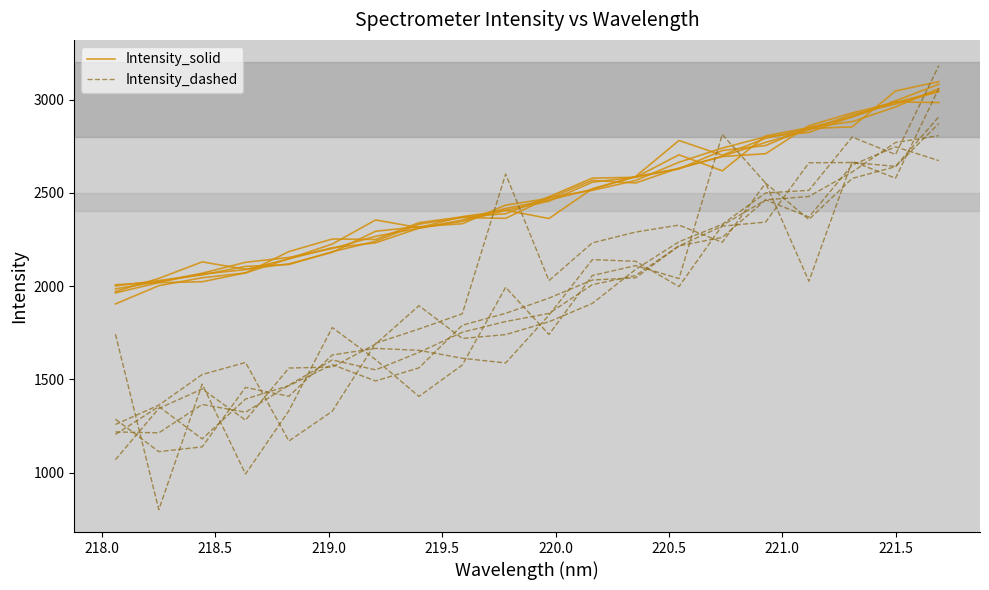

What is the average value of the Intensity_dashed series?

1923.8